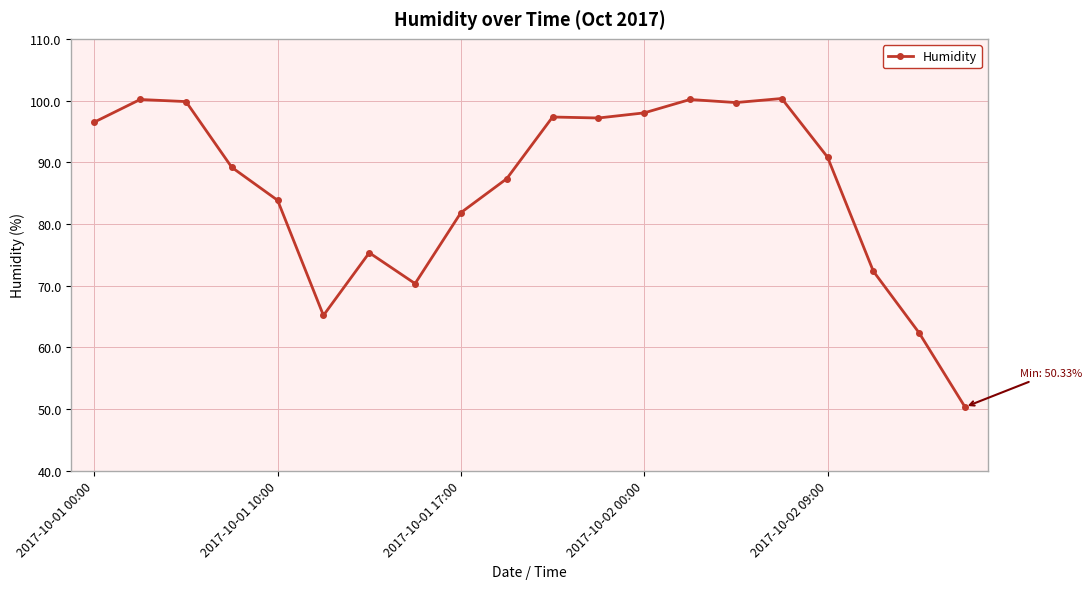

What is the value of the 11th point from the left?

97.3